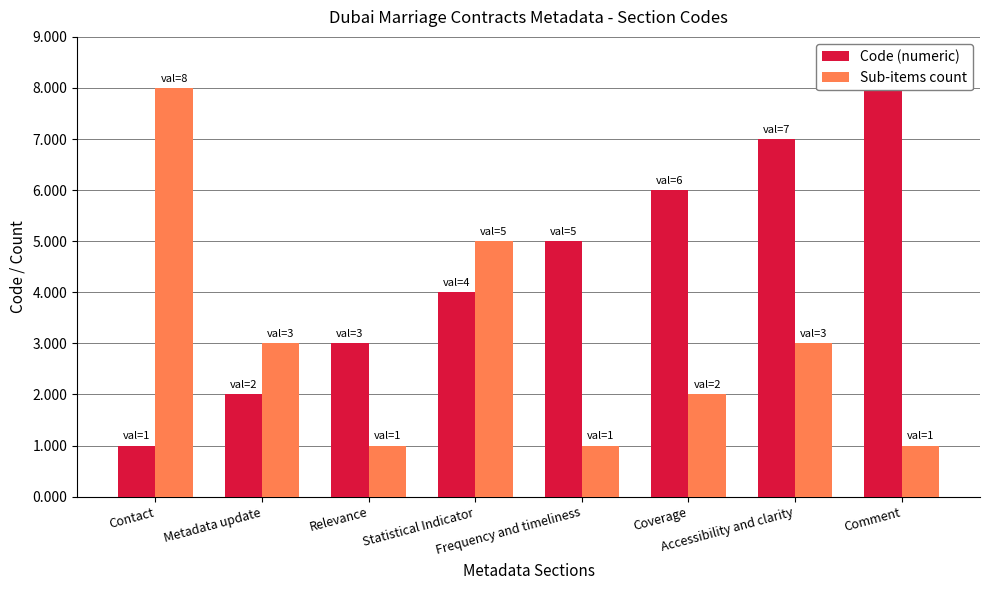

What is the sum of all Sub-items count values?

24